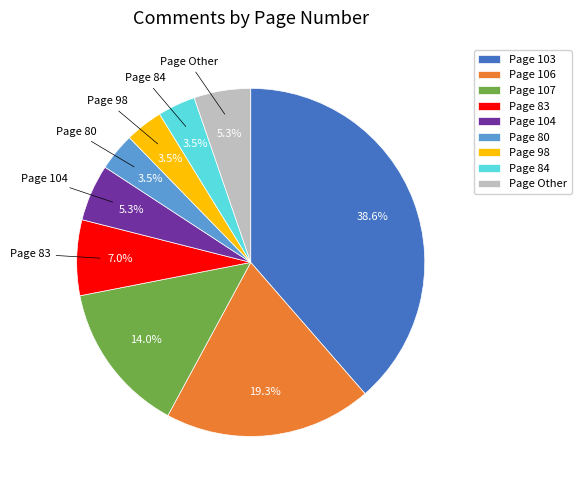

Do Page 107 and Page 104 together represent more than half of the pie?

No